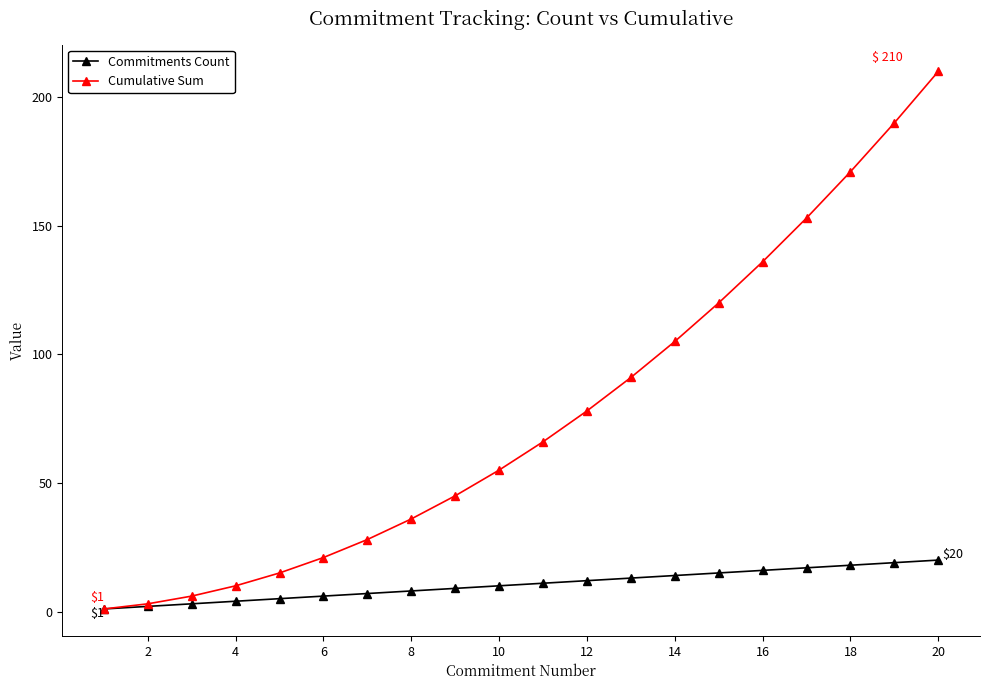

List the series in order of their peak value, lowest first.

Commitments Count, Cumulative Sum